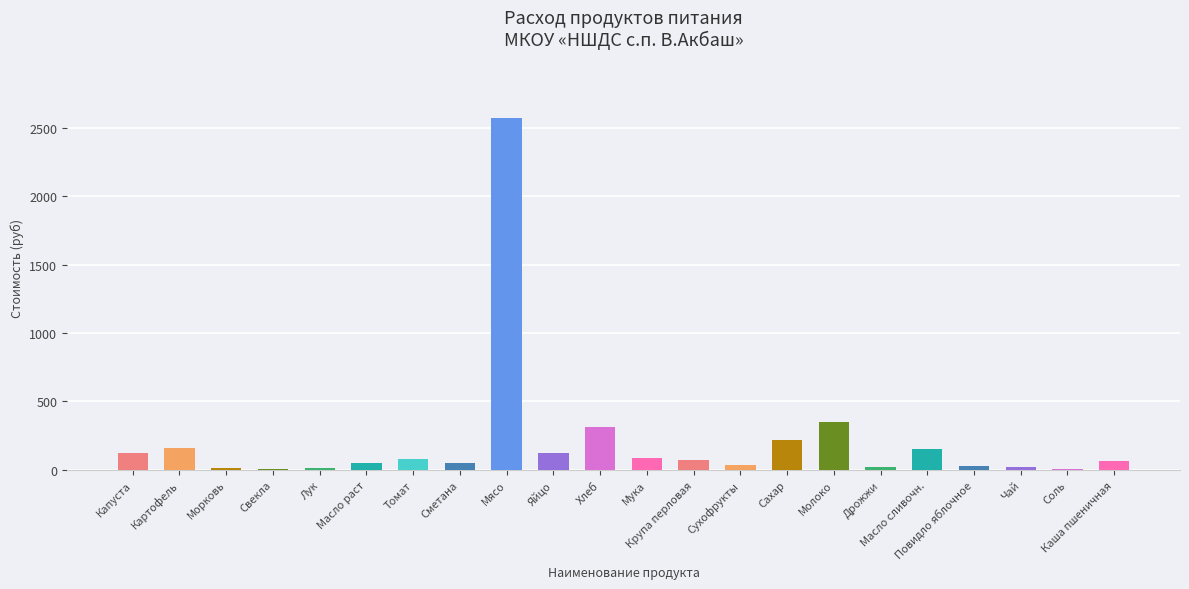

What is the sum of all values?

4586.2